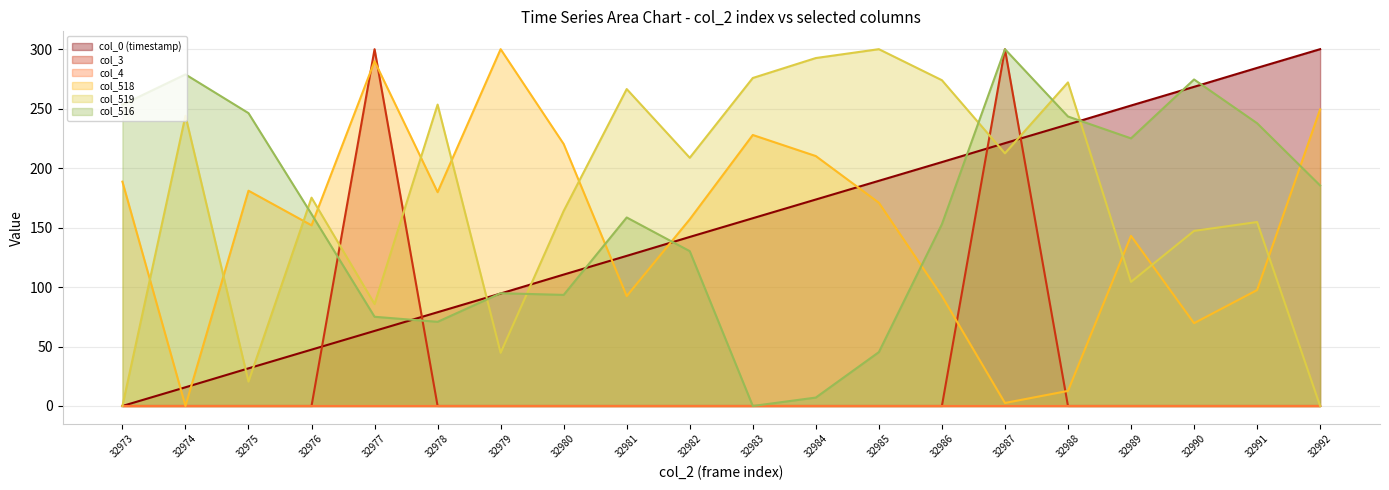

What is the difference between the highest and lowest values at 32989?

252.6